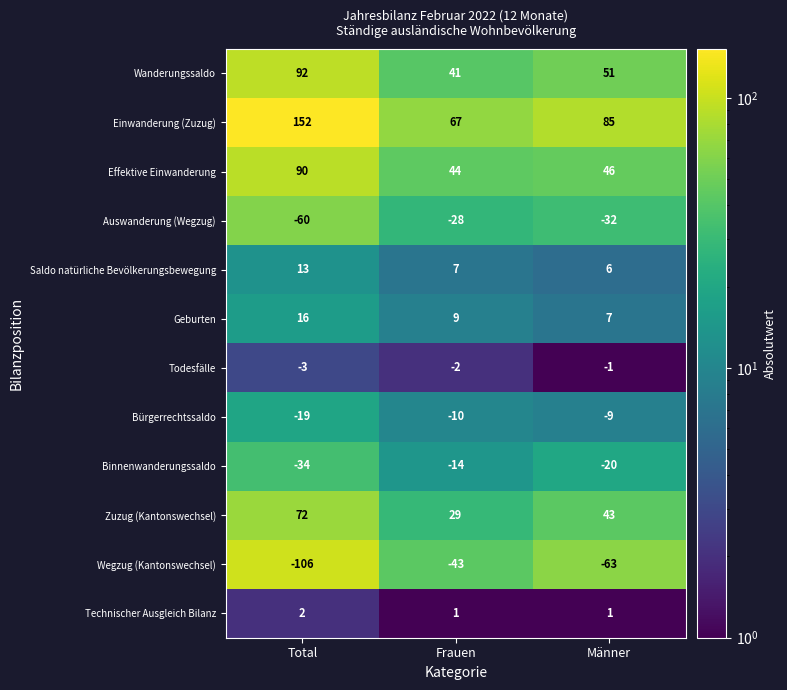

What value does the Einwanderung (Zuzug) series have at Frauen, to the nearest 10?

70